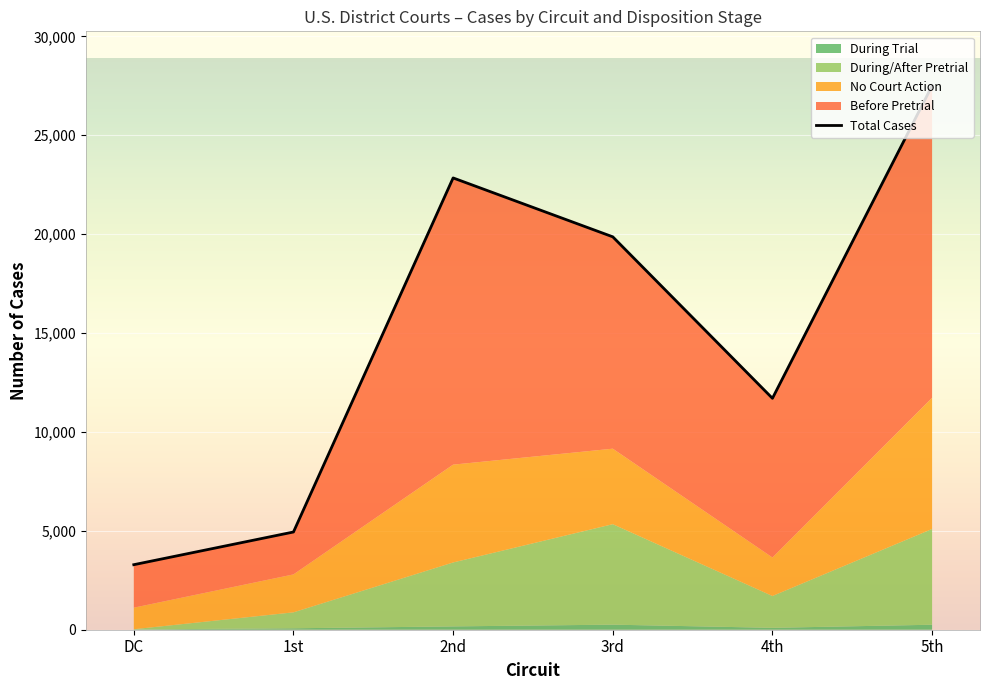

List the labels in order of value, largest first.

5th, 2nd, 3rd, 4th, 1st, DC